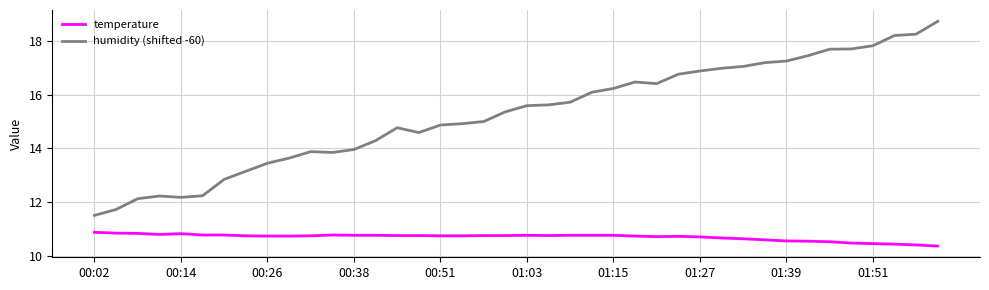

What is the difference between the maximum and minimum values in the temperature series?

0.5